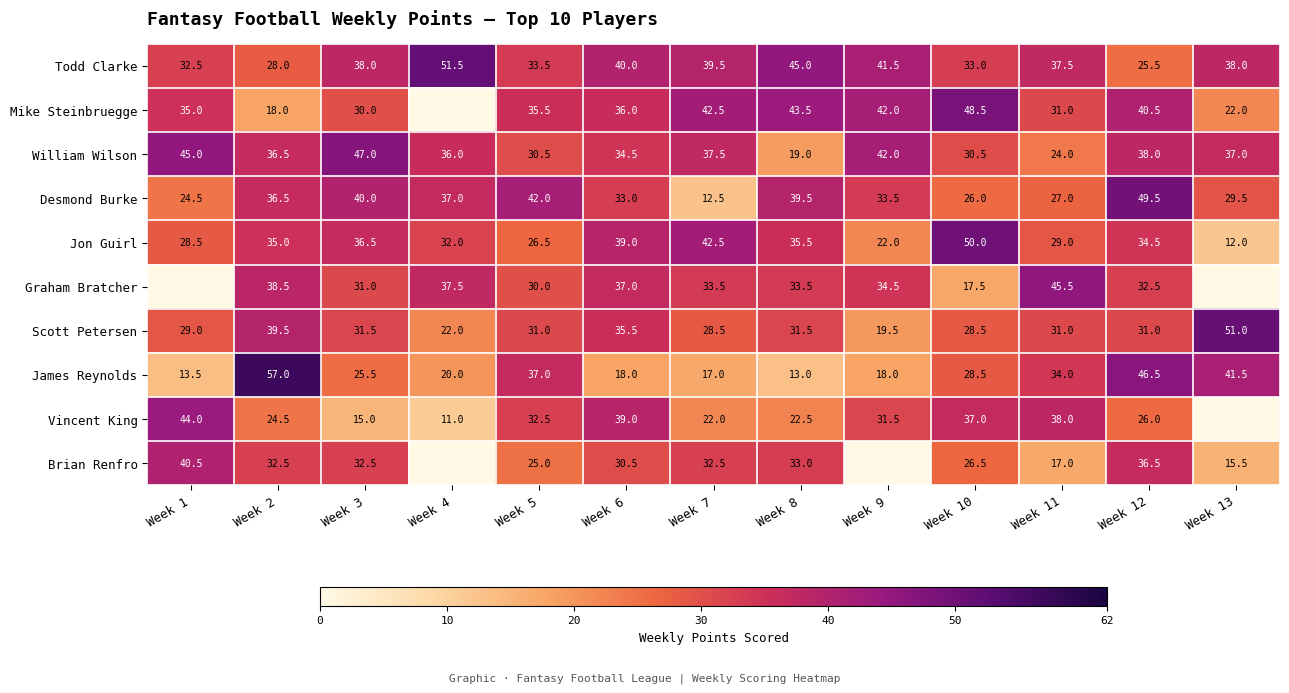

How many values in the Jon Guirl series are below 34?

6